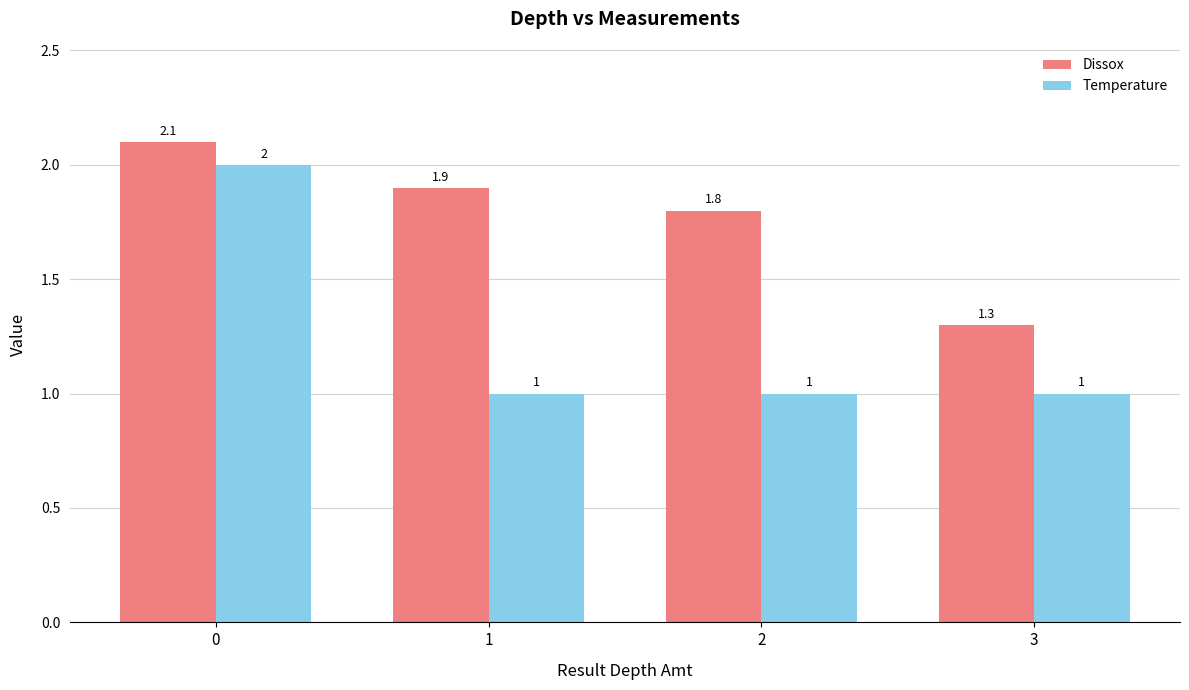

List the series in order of their overall mean, highest first.

Dissox, Temperature